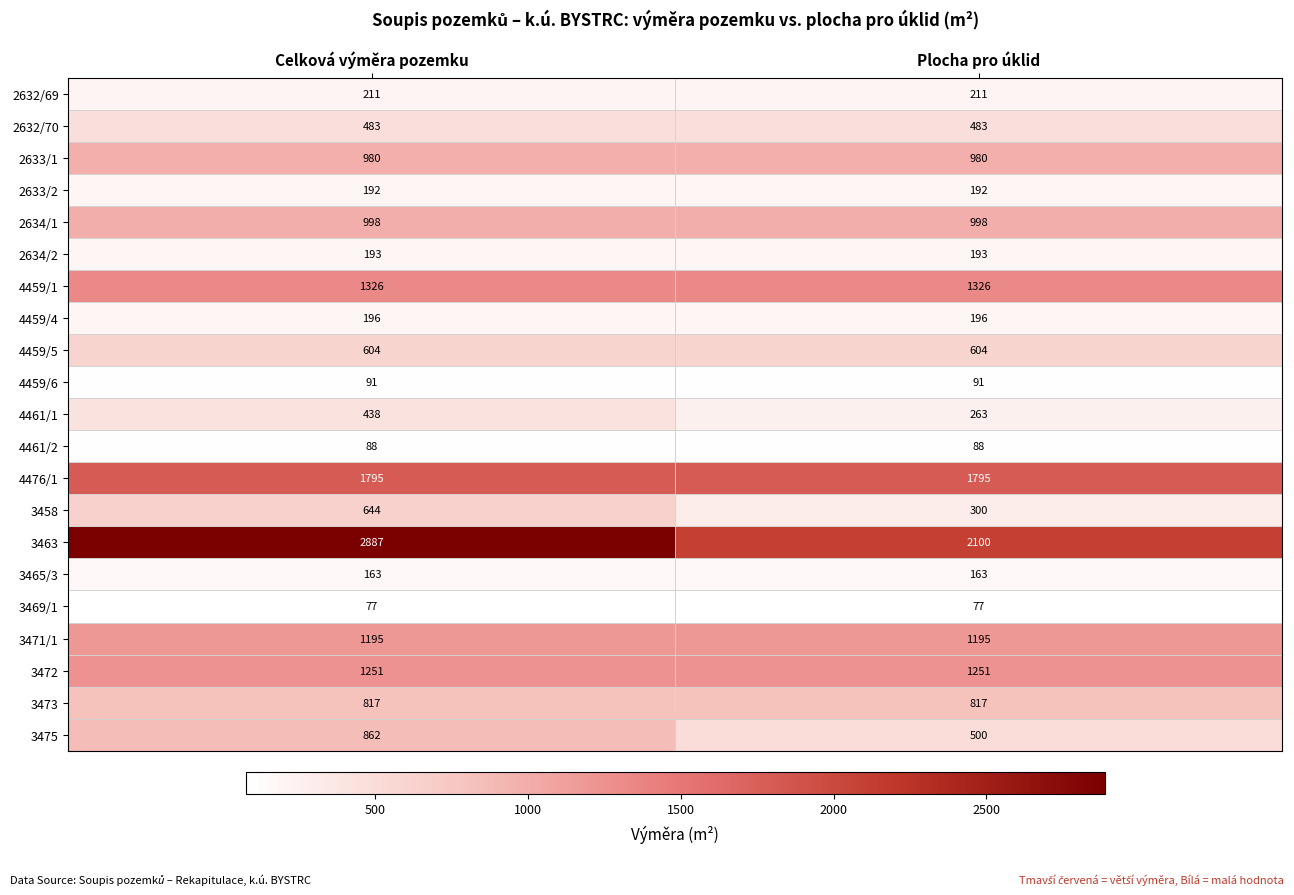

At Celková výměra pozemku, list the series in order from smallest to largest.

3469/1, 4461/2, 4459/6, 3465/3, 2633/2, 2634/2, 4459/4, 2632/69, 4461/1, 2632/70, 4459/5, 3458, 3473, 3475, 2633/1, 2634/1, 3471/1, 3472, 4459/1, 4476/1, 3463